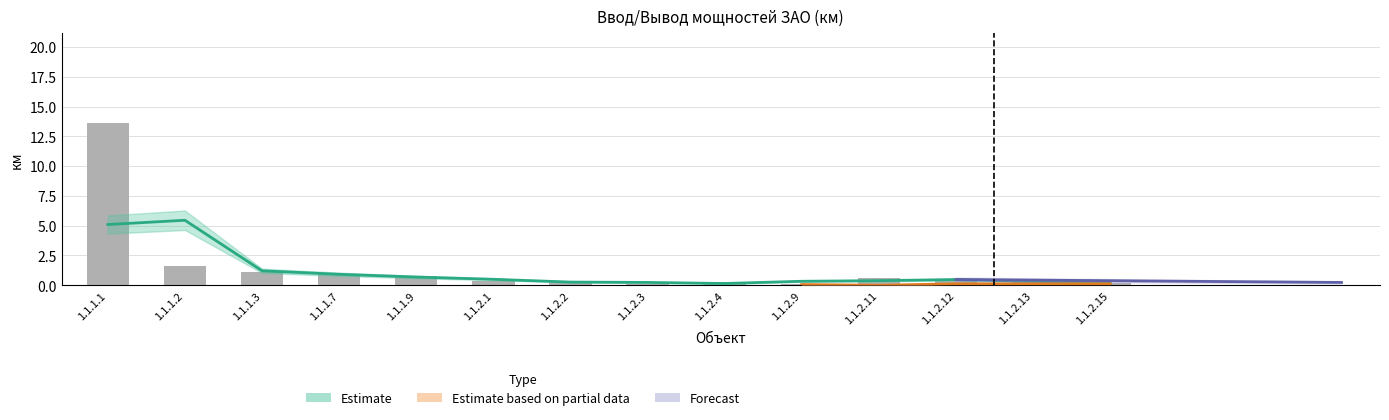

Reading left to right, transcribe all the data shown in this chart.

13.6	1.6	1.1	0.9	0.8	0.4	0.3	0.1	0.3	0.1	0.6	0.5	0.4	0.2